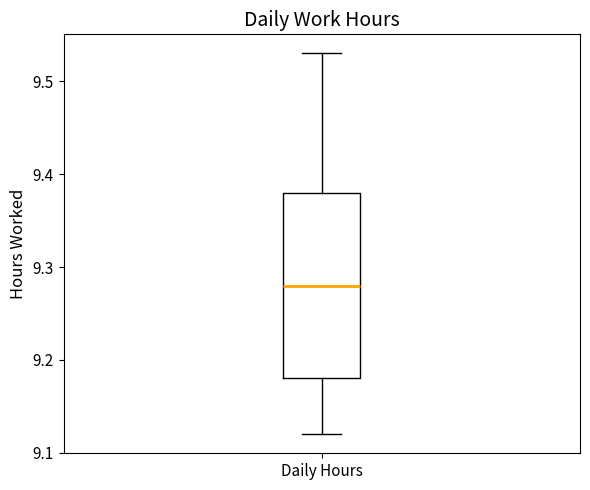

Read this box plot against the y-axis: the position of the median line, the range covered by the box, and the ends of both whiskers. The values are not printed on the chart, so give them approximately, as read against the axis.

median 9.28, box 9.18 to 9.38, whiskers 9.12 to 9.53